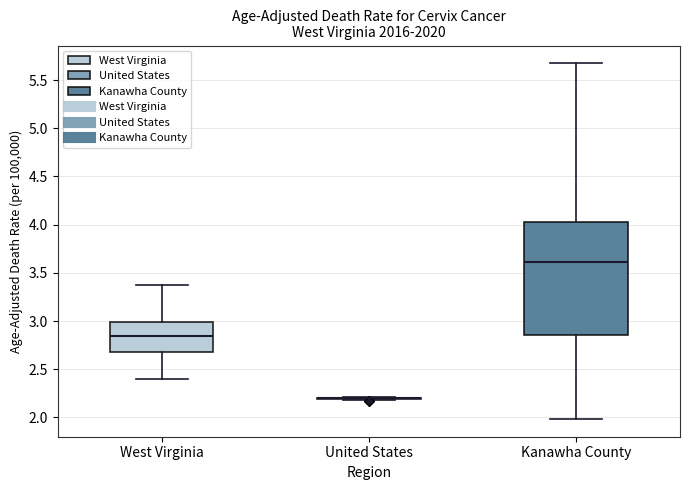

Which box is the tallest, from its lower edge to its upper edge?

Kanawha County